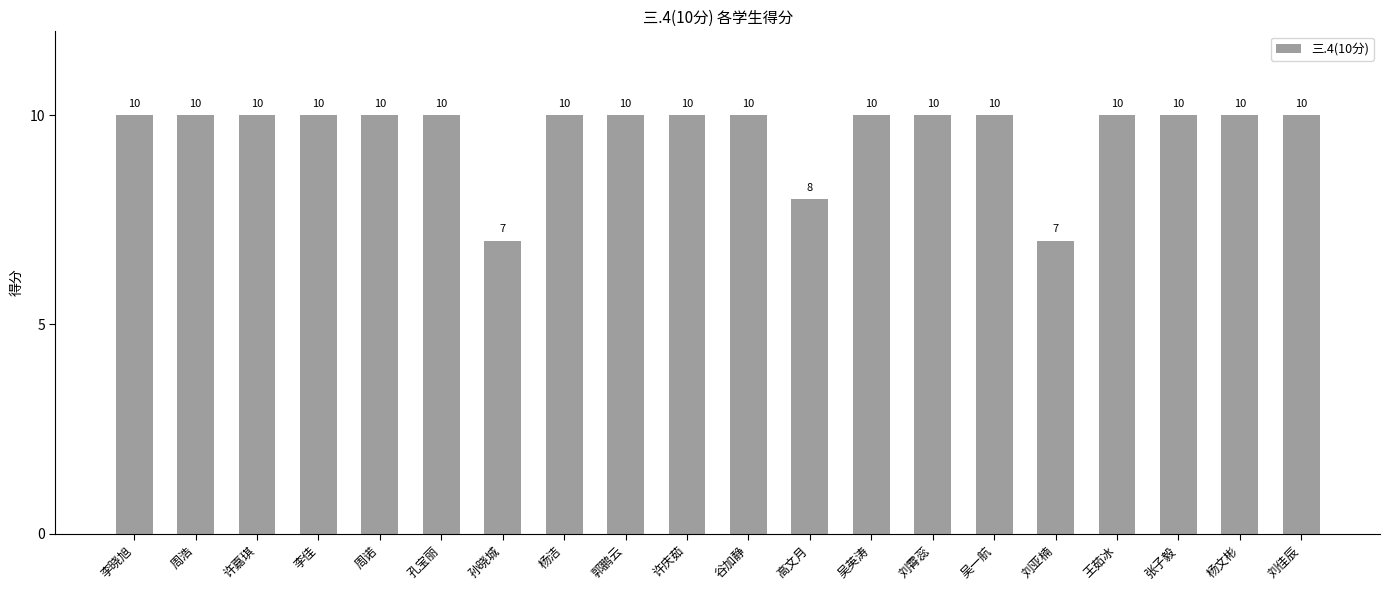

What value does the data have at 吴英涛?

10